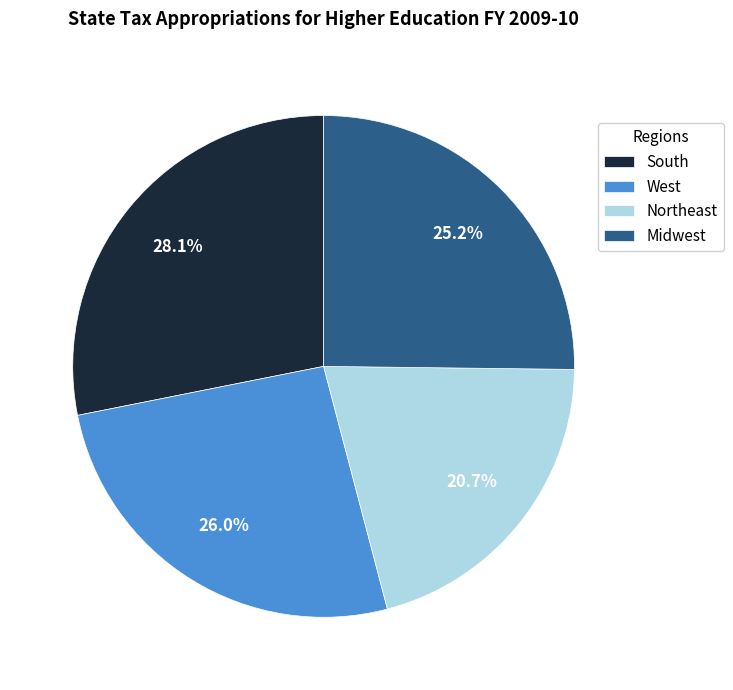

What is the ratio of the value at South to the value at Northeast?

1.4